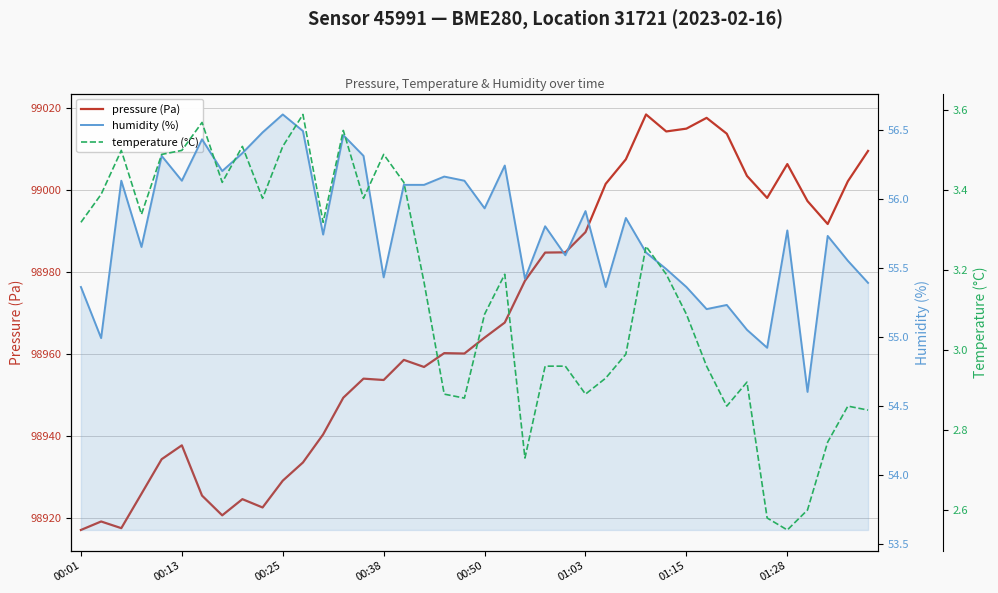

Which series changed the most between 36 and 37?

pressure (Pa)